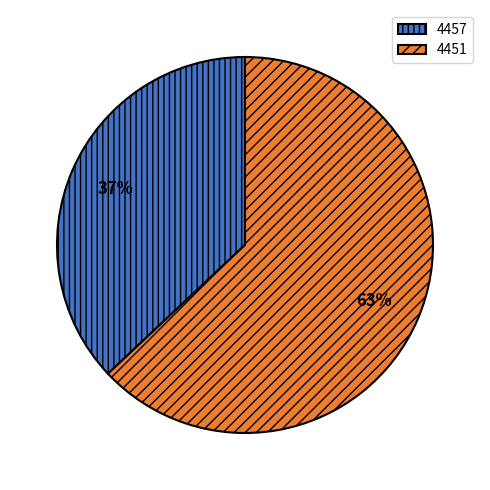

Is the sum of 4451 and 4457 greater than half?

Yes